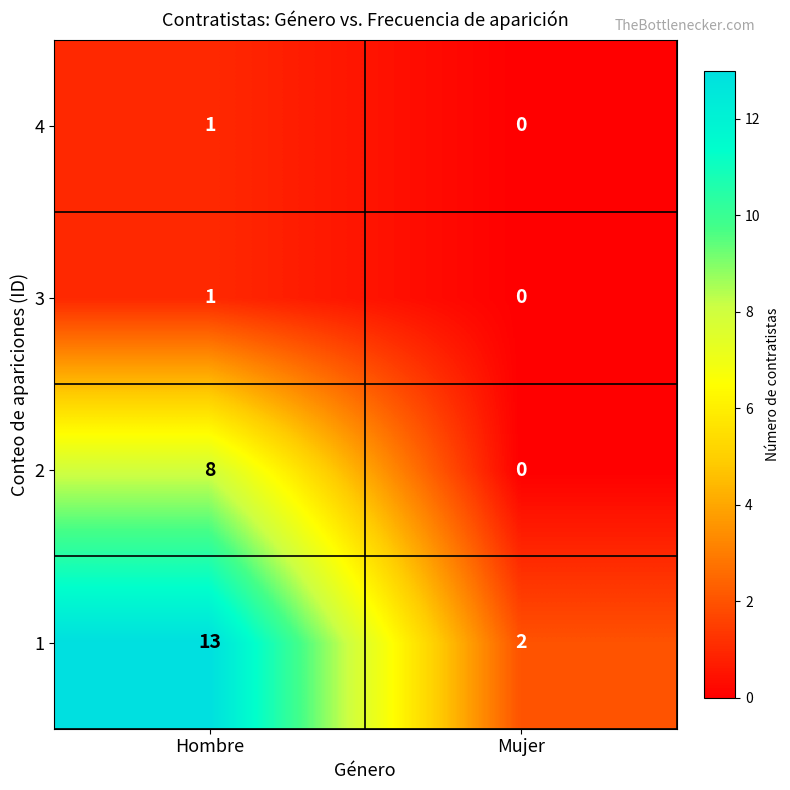

Which category has the lowest value across all series?

Mujer